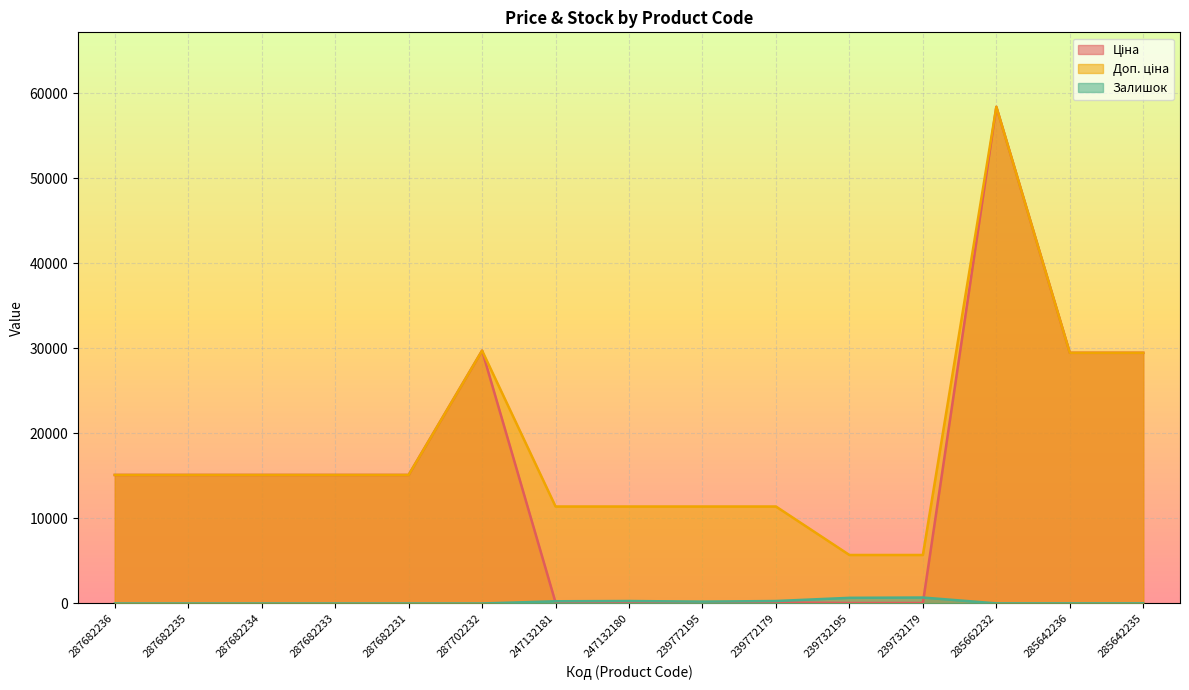

Which label corresponds to the smallest value in the chart?

287682236